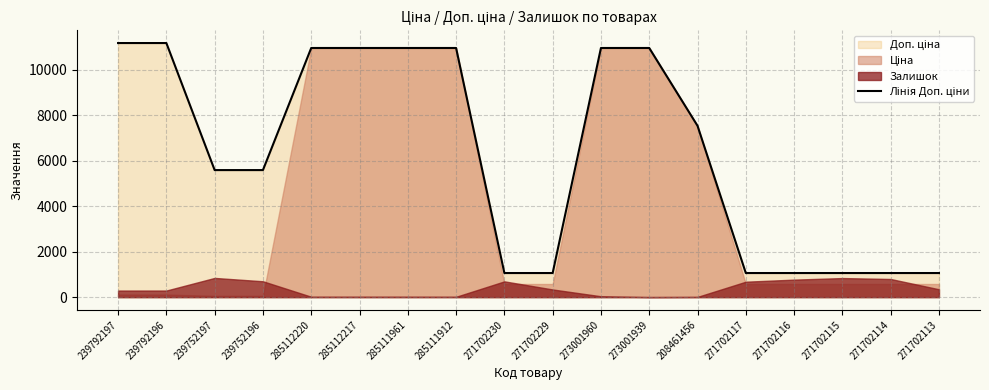

What is the label of the 14th point from the right?

285112220